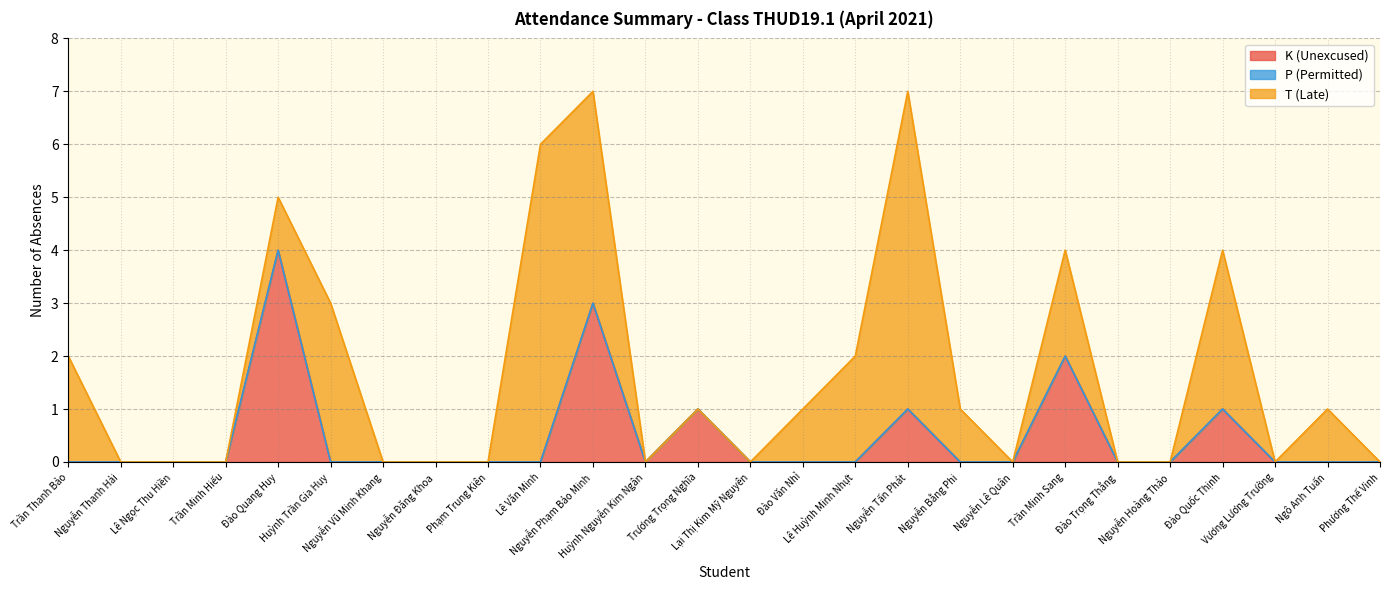

True or false: P (Permitted) and T (Late) intersect in this chart.

False